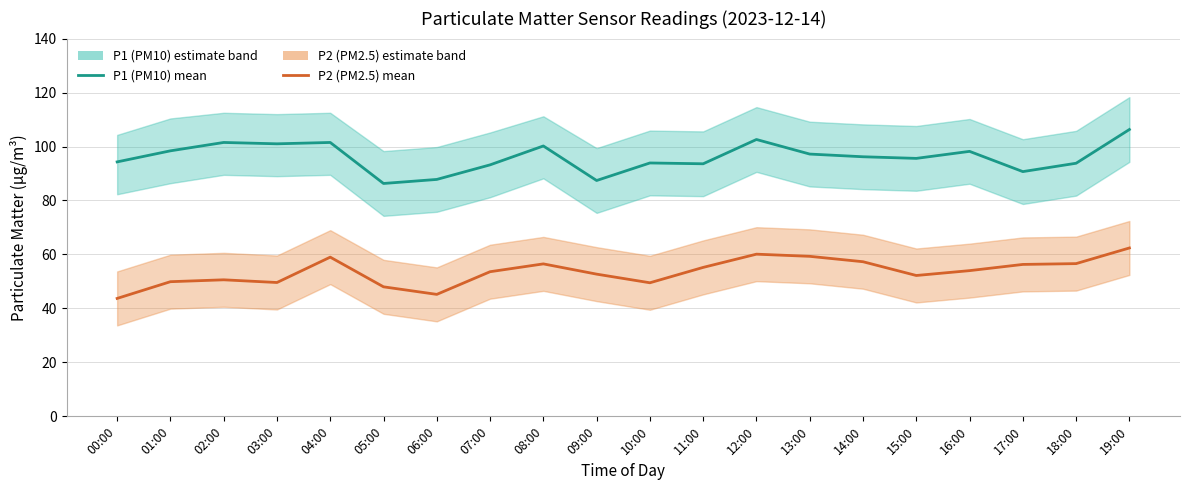

The P2 (PM2.5) series shows 89.7 at 09:00. True or false?

False